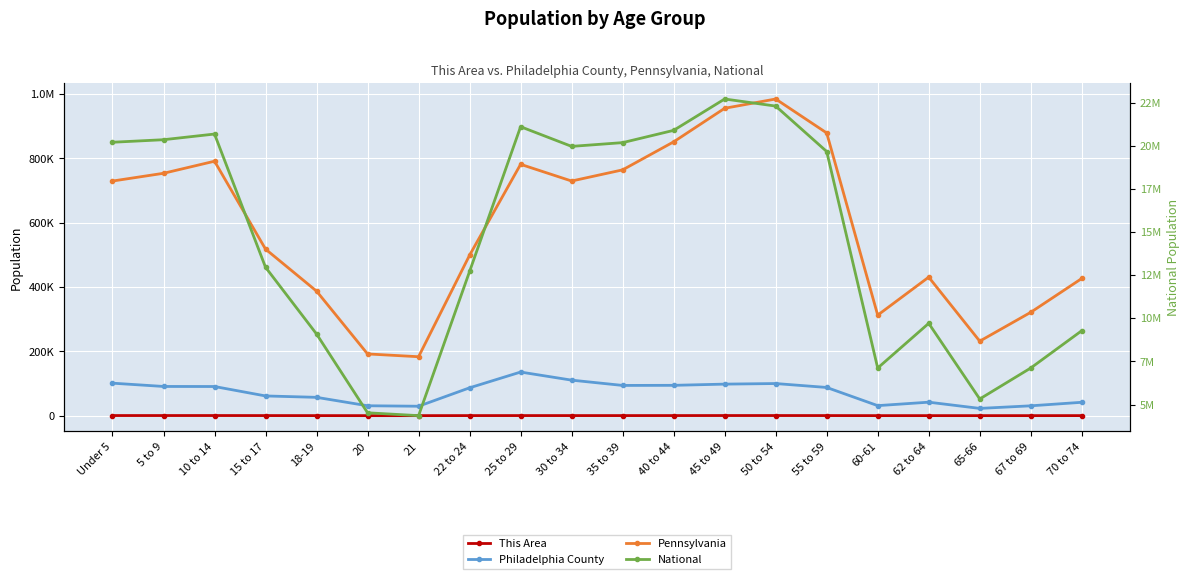

Where is the first local maximum for Philadelphia County?

25 to 29